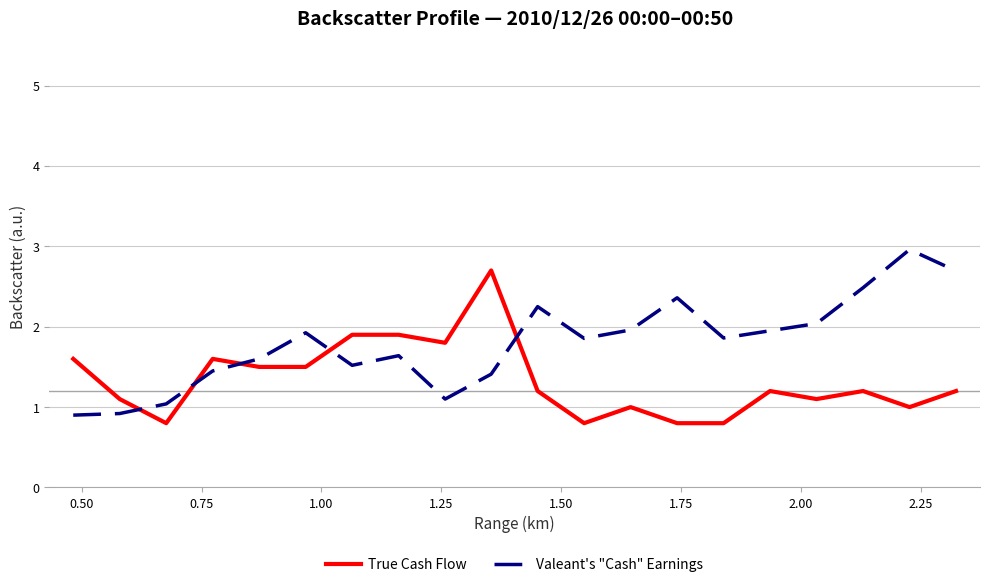

After their last crossing, which series has the higher values: True Cash Flow or Valeant's "Cash" Earnings?

Valeant's "Cash" Earnings